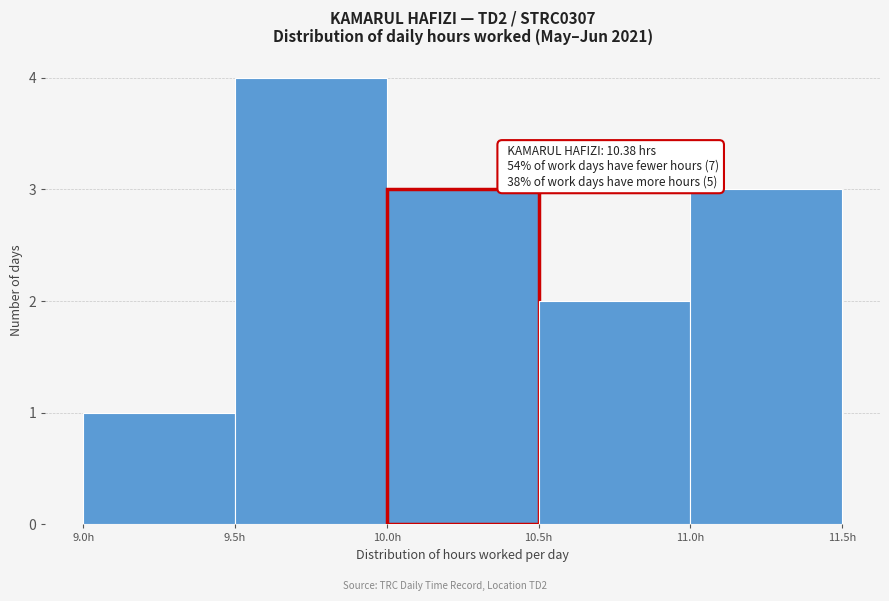

Over which range of the x-axis is the bar tallest?

9.5 to 10.0